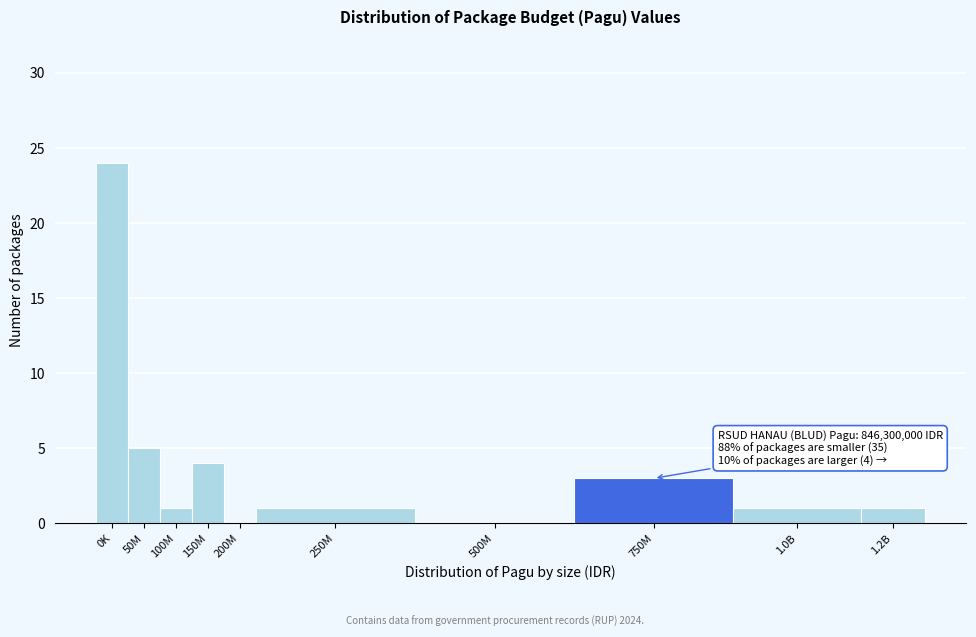

Reading left to right, transcribe all the data shown in this chart.

0K=24	50M=5	100M=1	150M=4	200M=0	250M=1	500M=0	750M=3	1.0B=1	1.2B=1